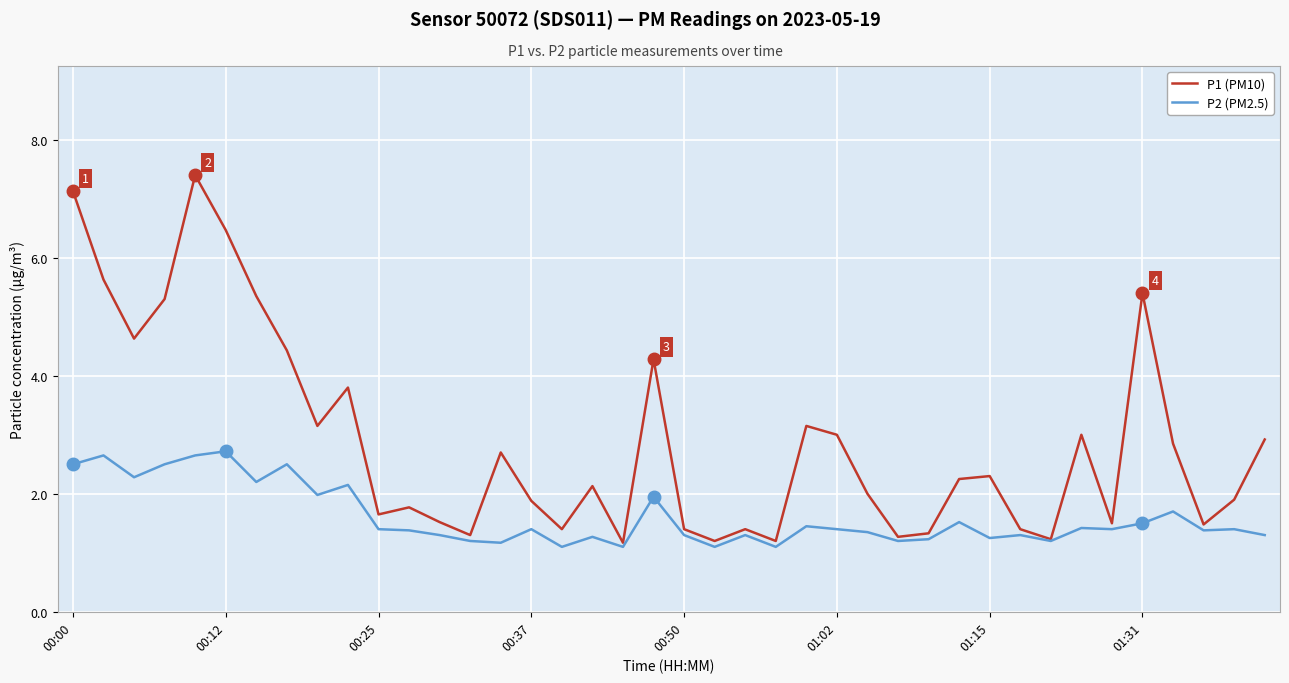

Rank the series by their maximum value, from lowest to highest.

P2 (PM2.5), P1 (PM10)